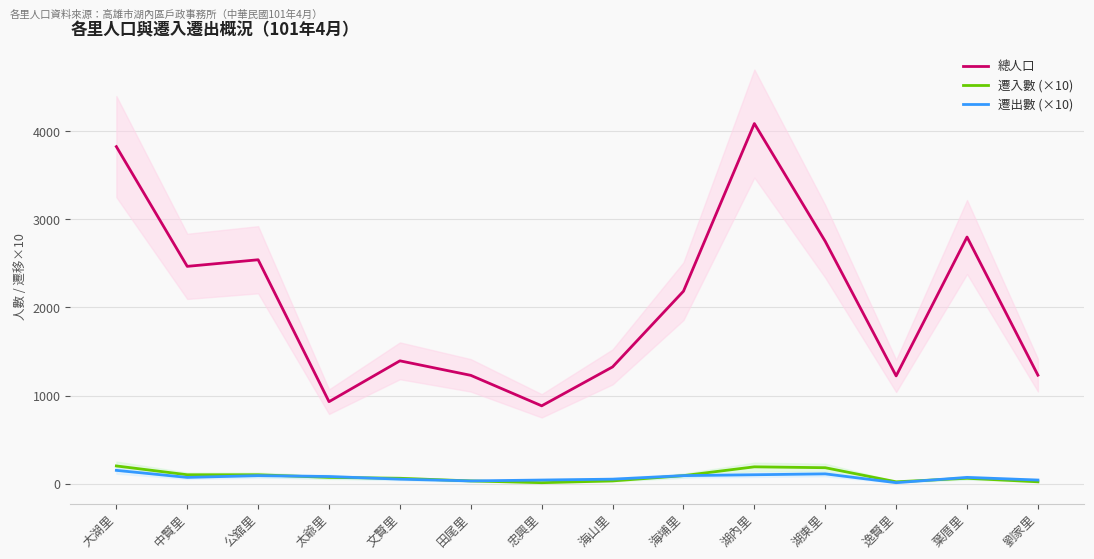

List the series in order of their peak value, lowest first.

遷出數 (×10), 遷入數 (×10), 總人口